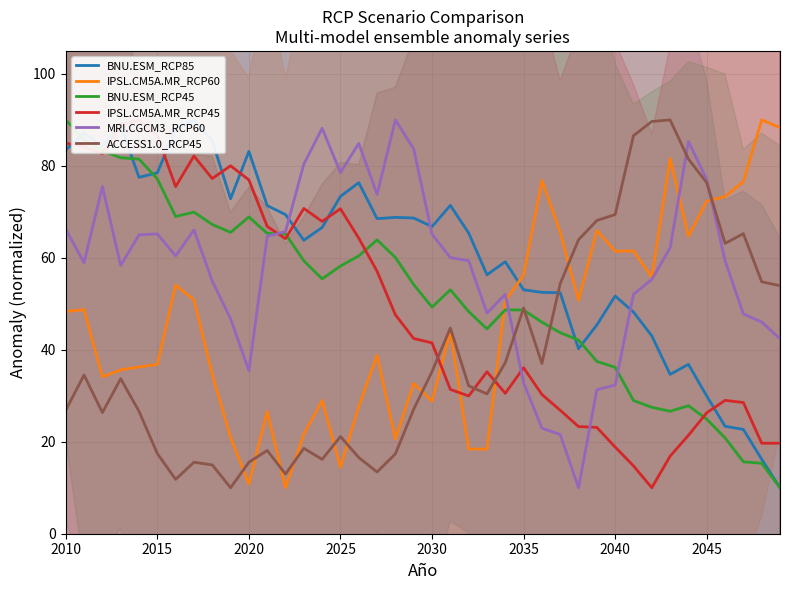

True or false: IPSL.CM5A.MR_RCP60 and BNU.ESM_RCP45 cross at least once.

True